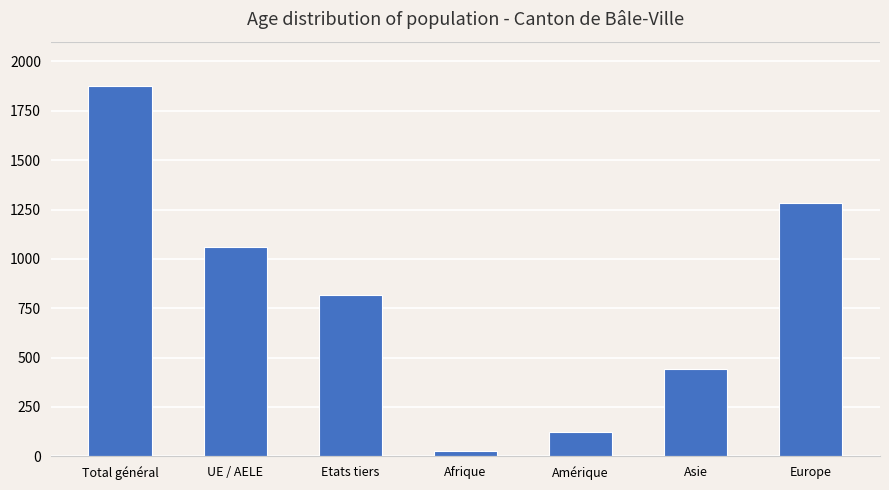

True or false: the data shows 817 at Etats tiers.

True